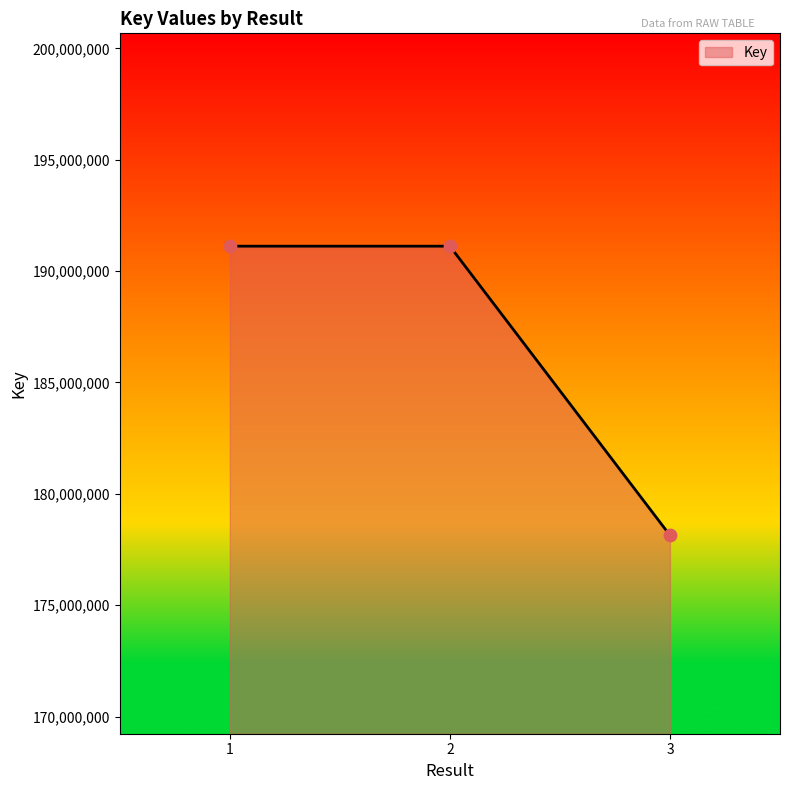

What is the change in value from 1 to 3?

-12982637